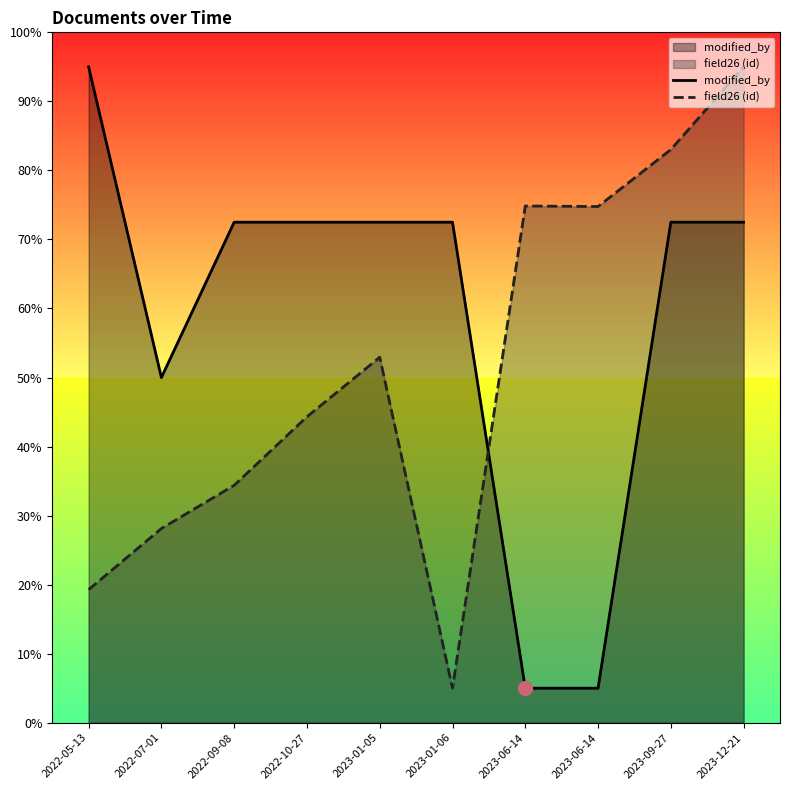

What are all the series names shown in the legend?

modified_by, field26 (id)